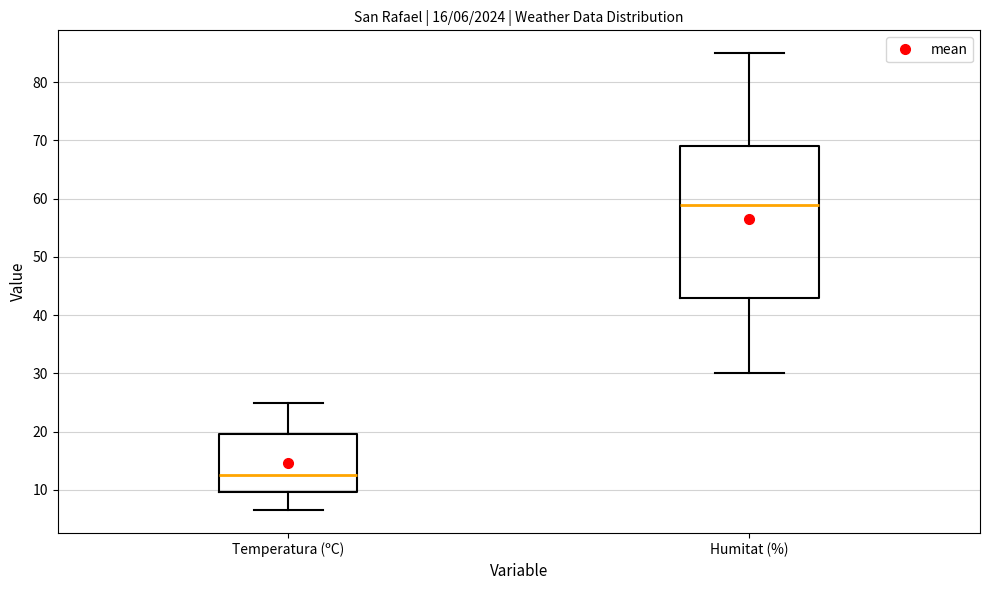

Comparing the boxes themselves (not the whiskers), which one is the tallest?

Humitat (%)